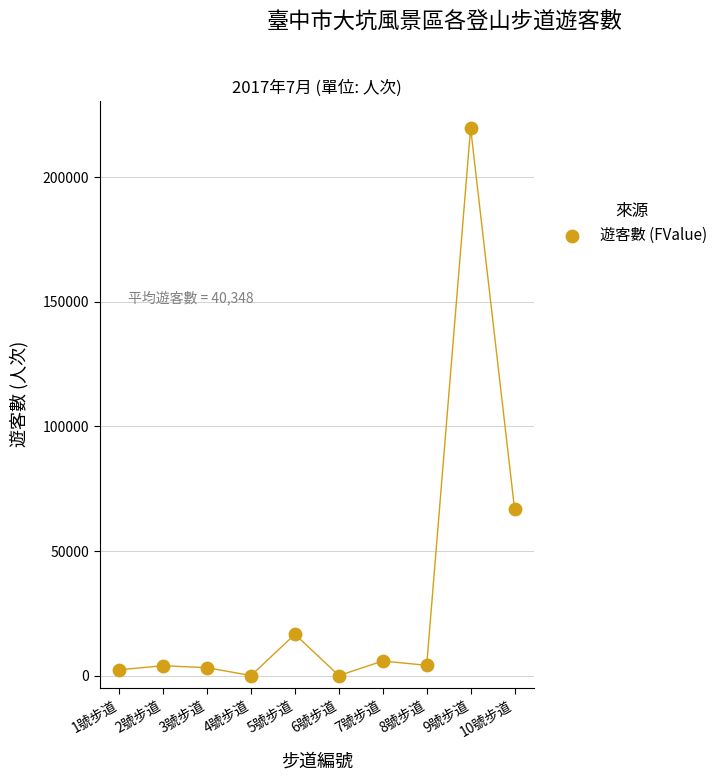

What is the average X value?

6